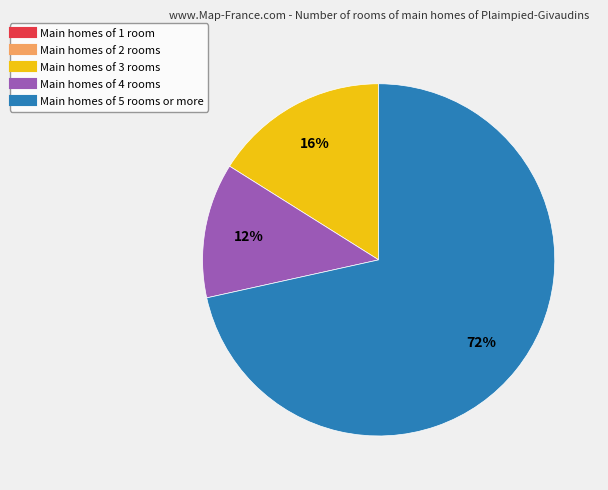

To the nearest percent, what is the average slice percentage?

20%